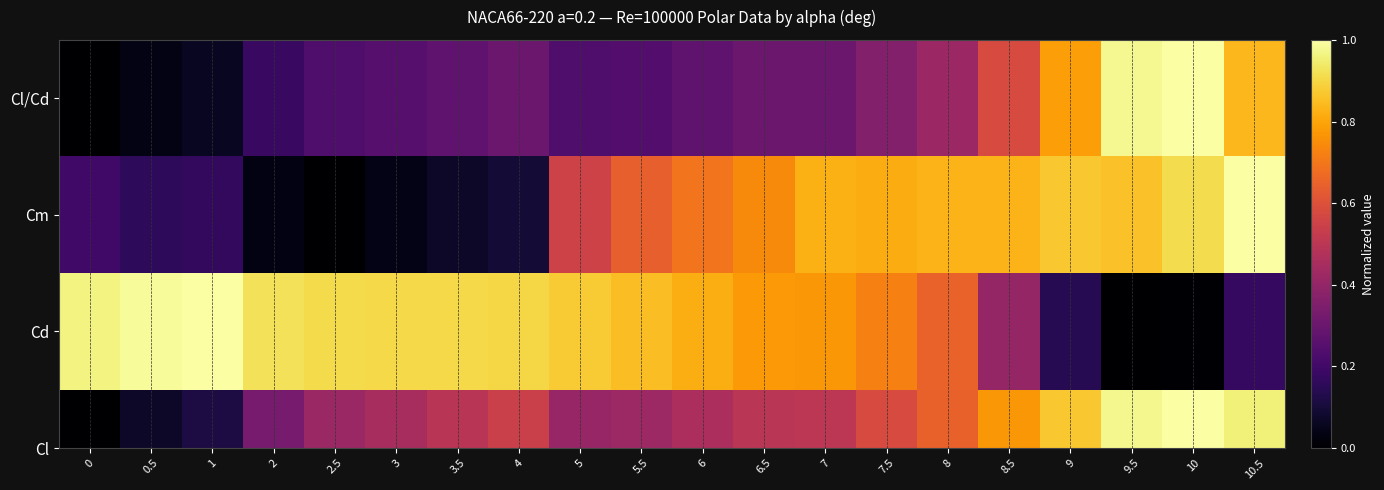

What is the difference between the second highest and second lowest values?

0.9